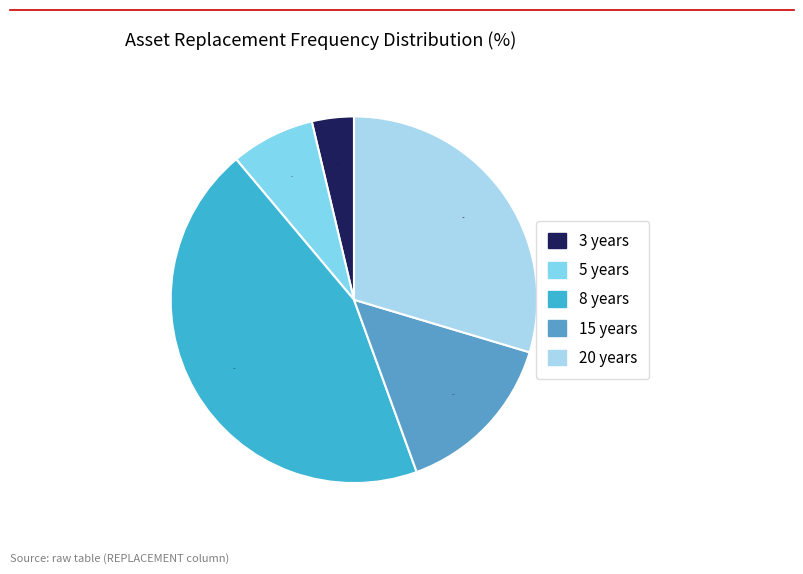

Is there any slice that represents more than half of the pie?

No